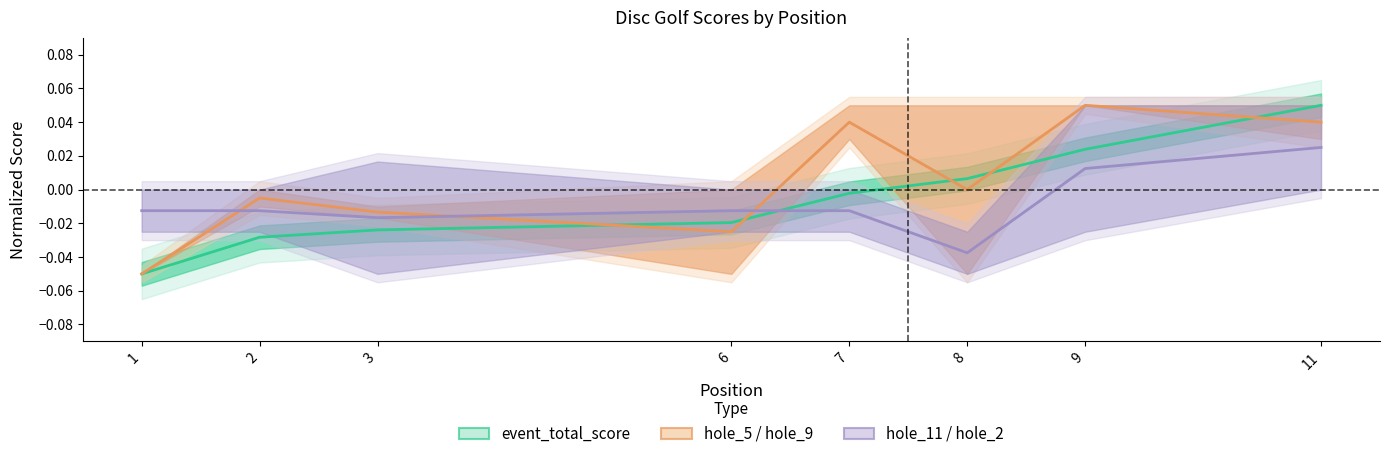

How many lines are shown in the chart?

3